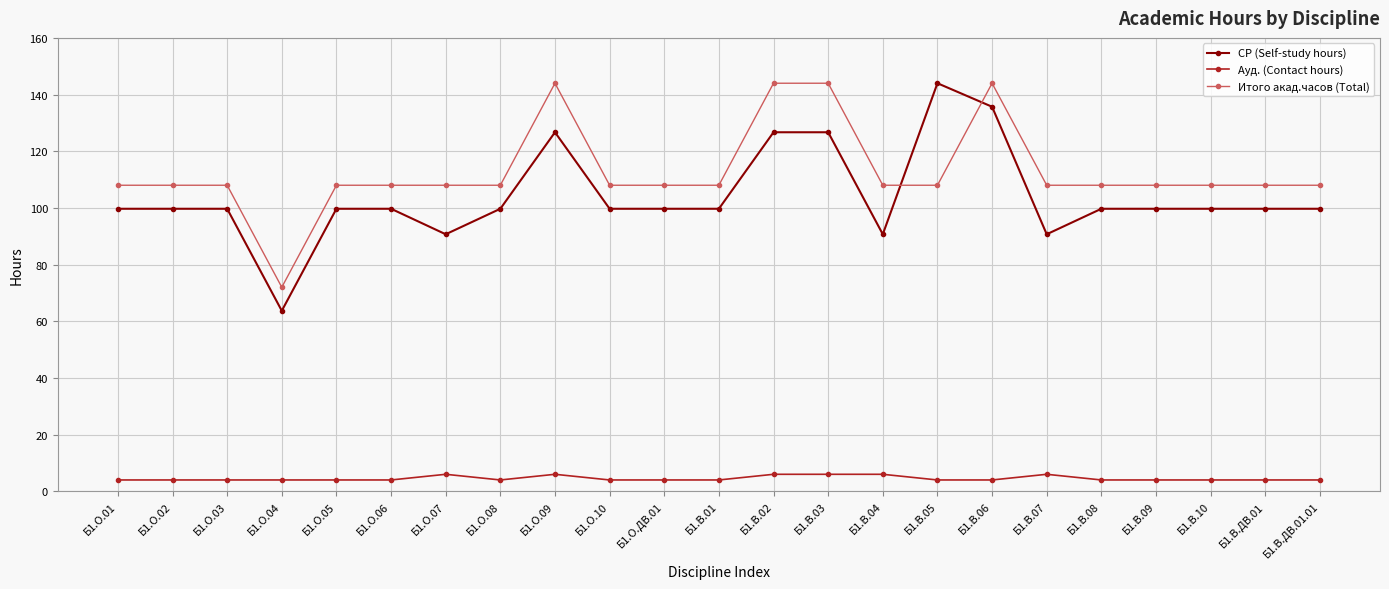

What is the label of the 9th point from the left?

Б1.О.09